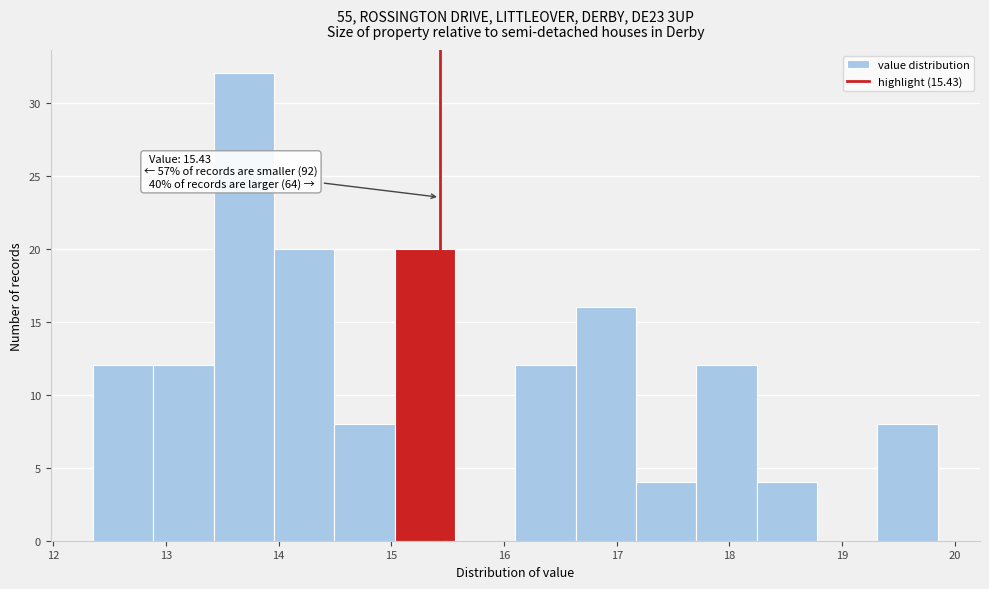

Over which range of the x-axis is the bar tallest?

13.4 to 14.0